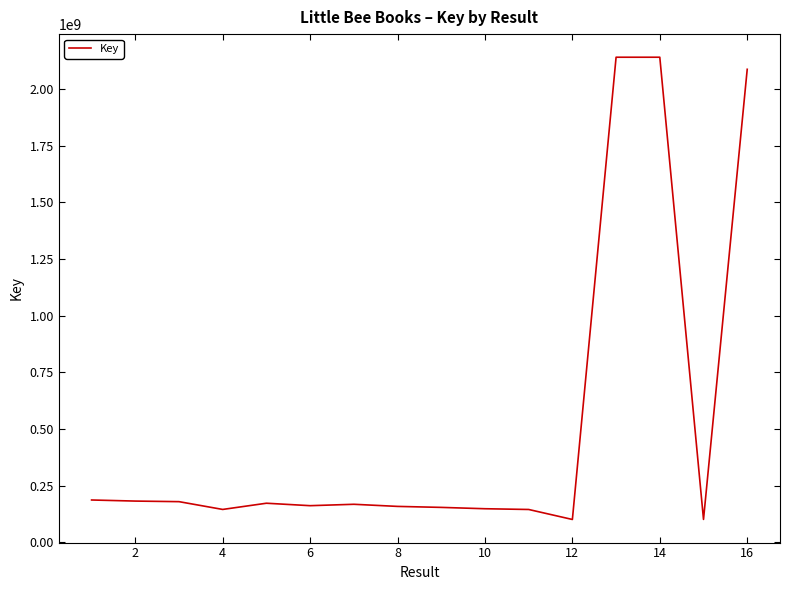

How many lines are shown in the chart?

1